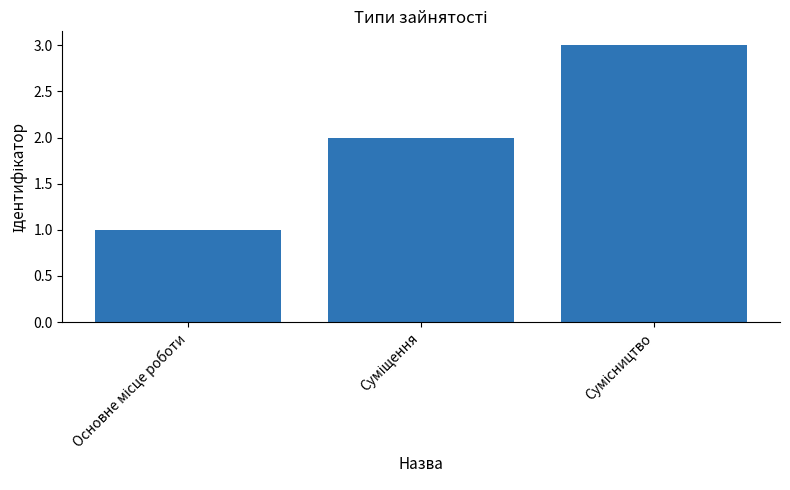

What is the value of the 2nd bar from the left?

2